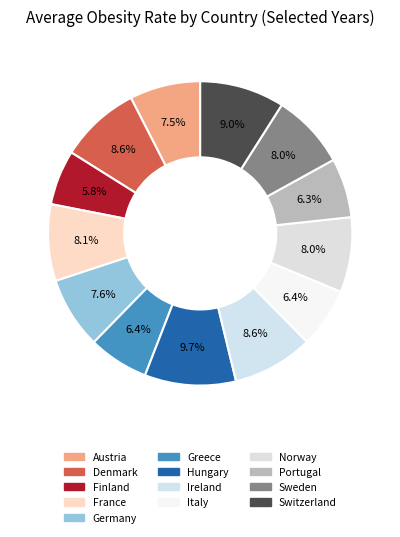

The Denmark slice represents 1% of the pie. True or false?

False